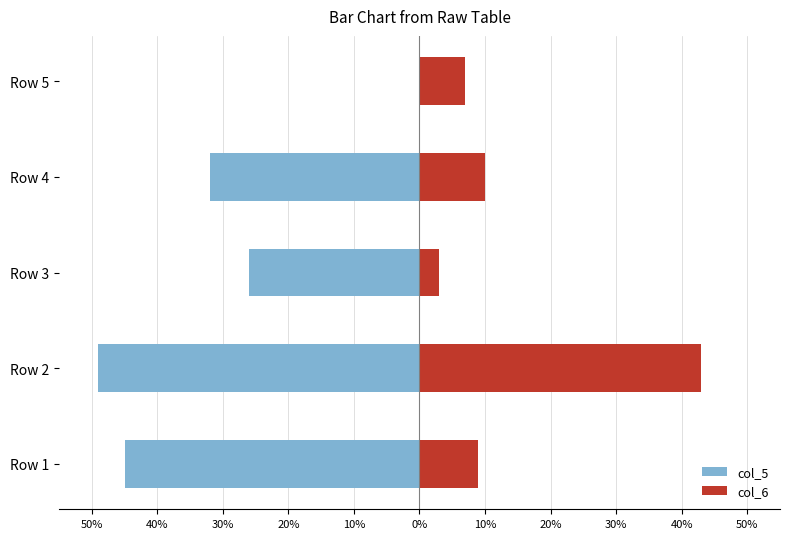

How many negative values does the col_5 series have?

4